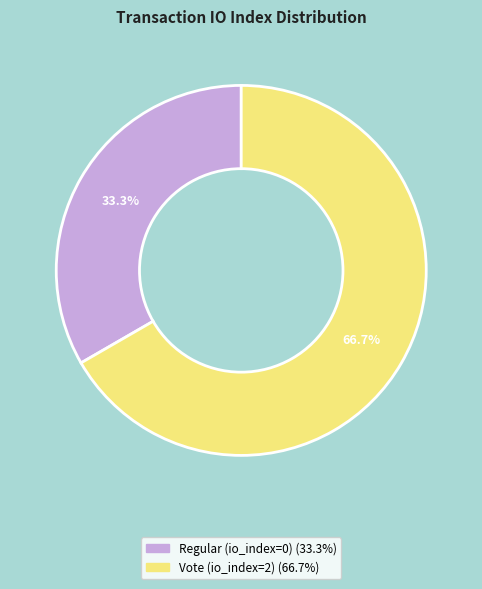

What is the total percentage of Regular (io_index=0) and Vote (io_index=2)?

100.0%